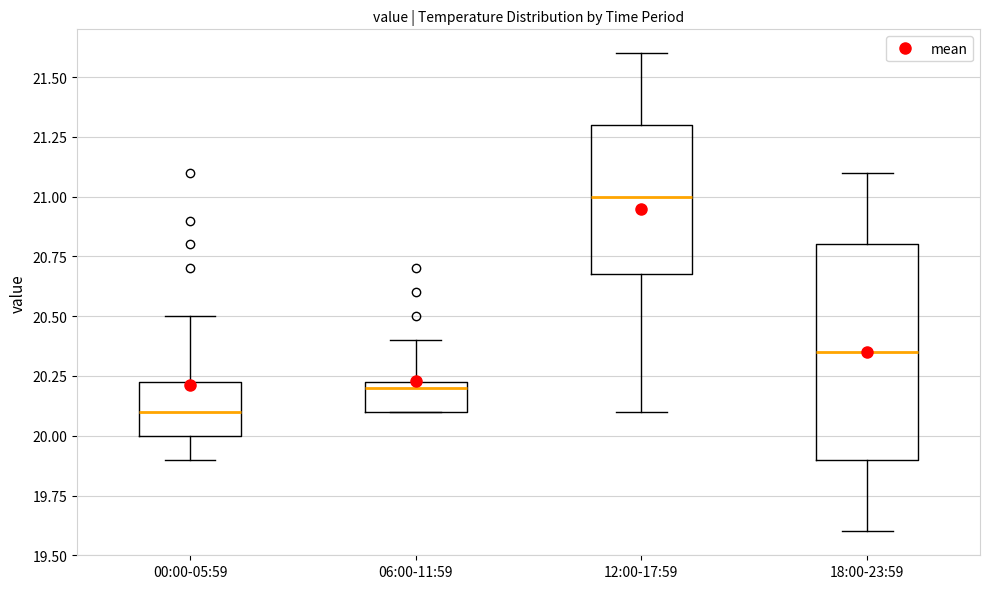

Which box has the lowest median line?

00:00-05:59